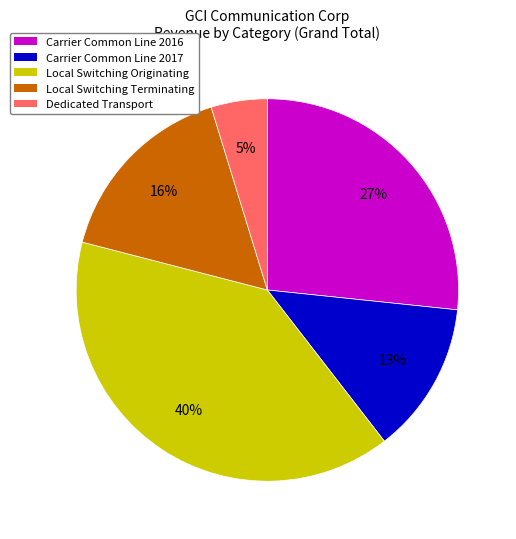

Does any single category account for the majority?

No